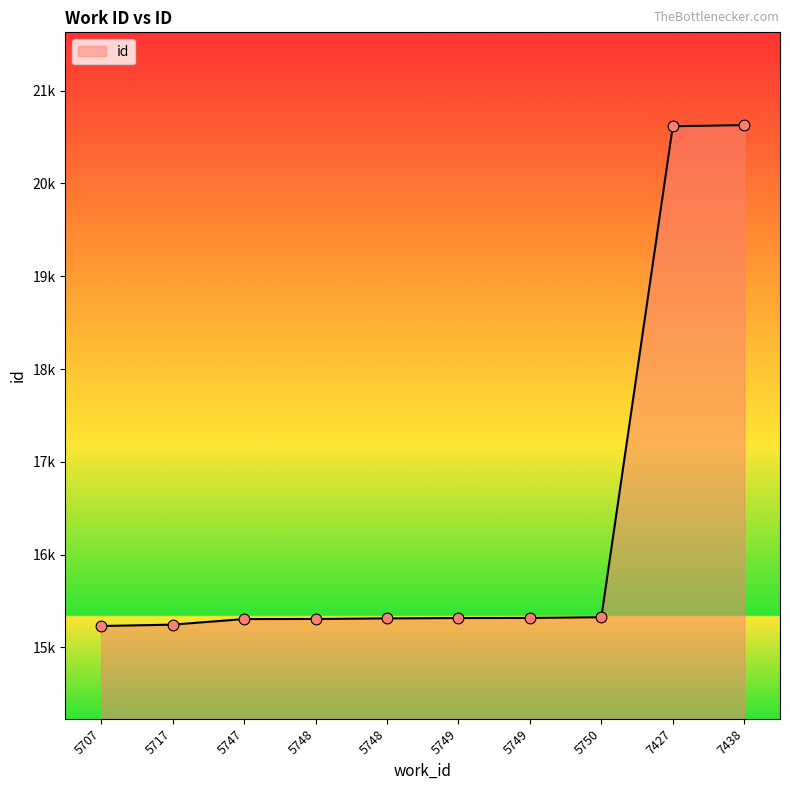

What is the ratio of the value at 5747 to the value at 5707?

1.0